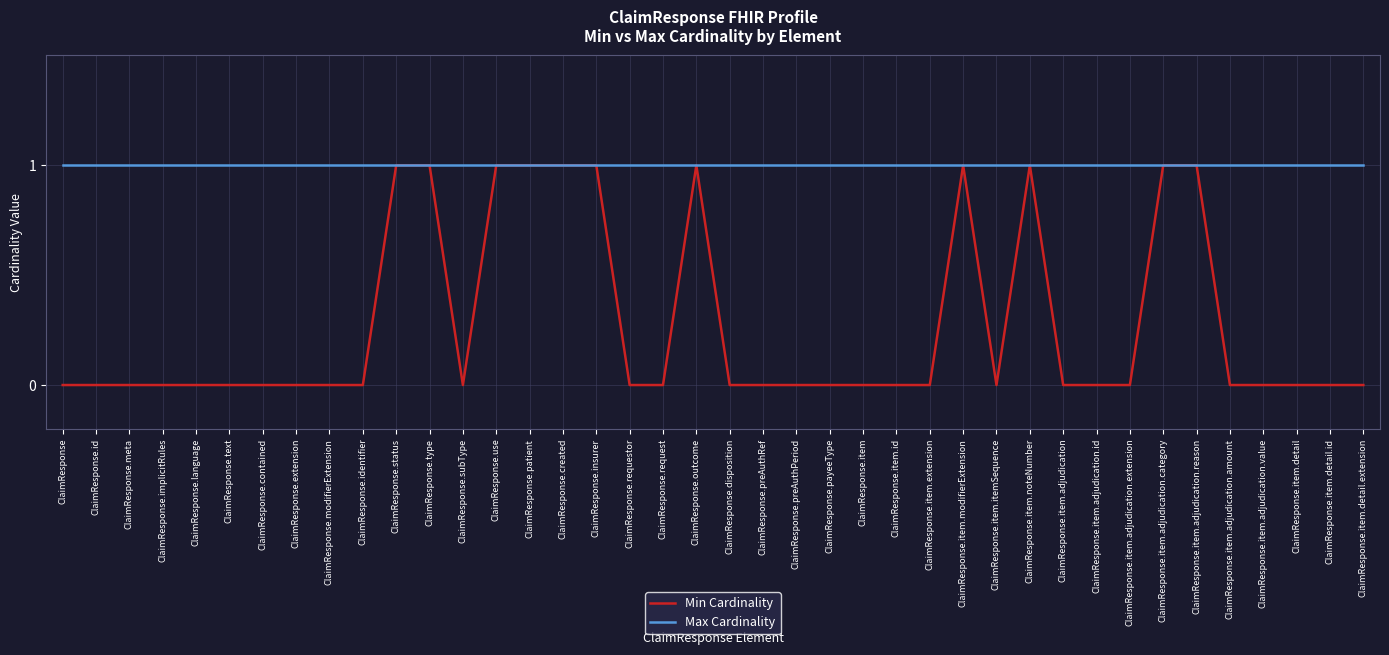

What position from the left is ClaimResponse.item.adjudication.category?

34